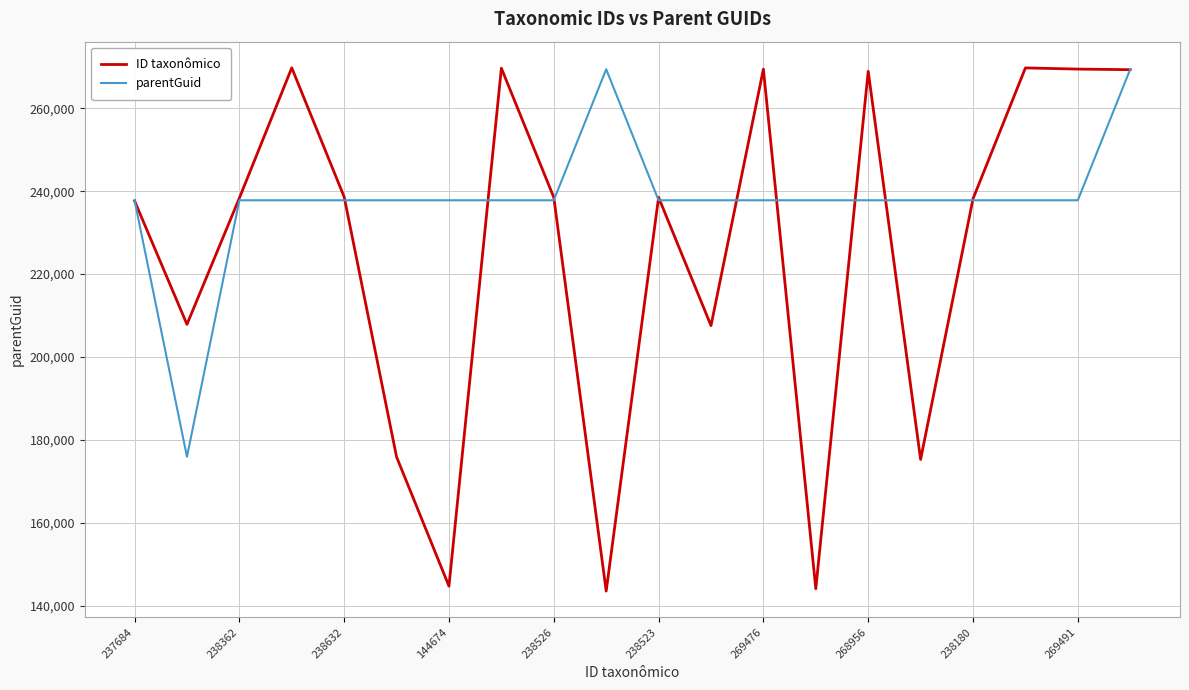

Which series has the widest spread of values?

ID taxonômico